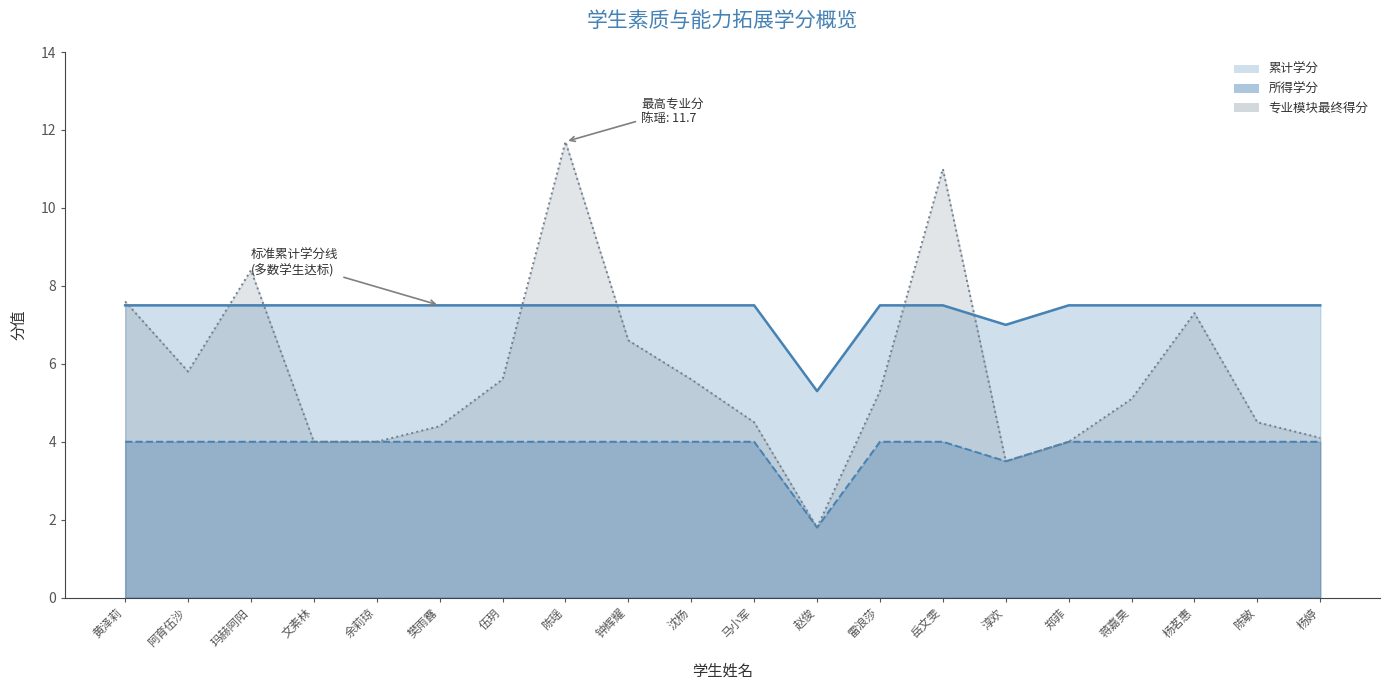

Rank the series by their average value, from lowest to highest.

所得学分, 最终得分, 累计学分